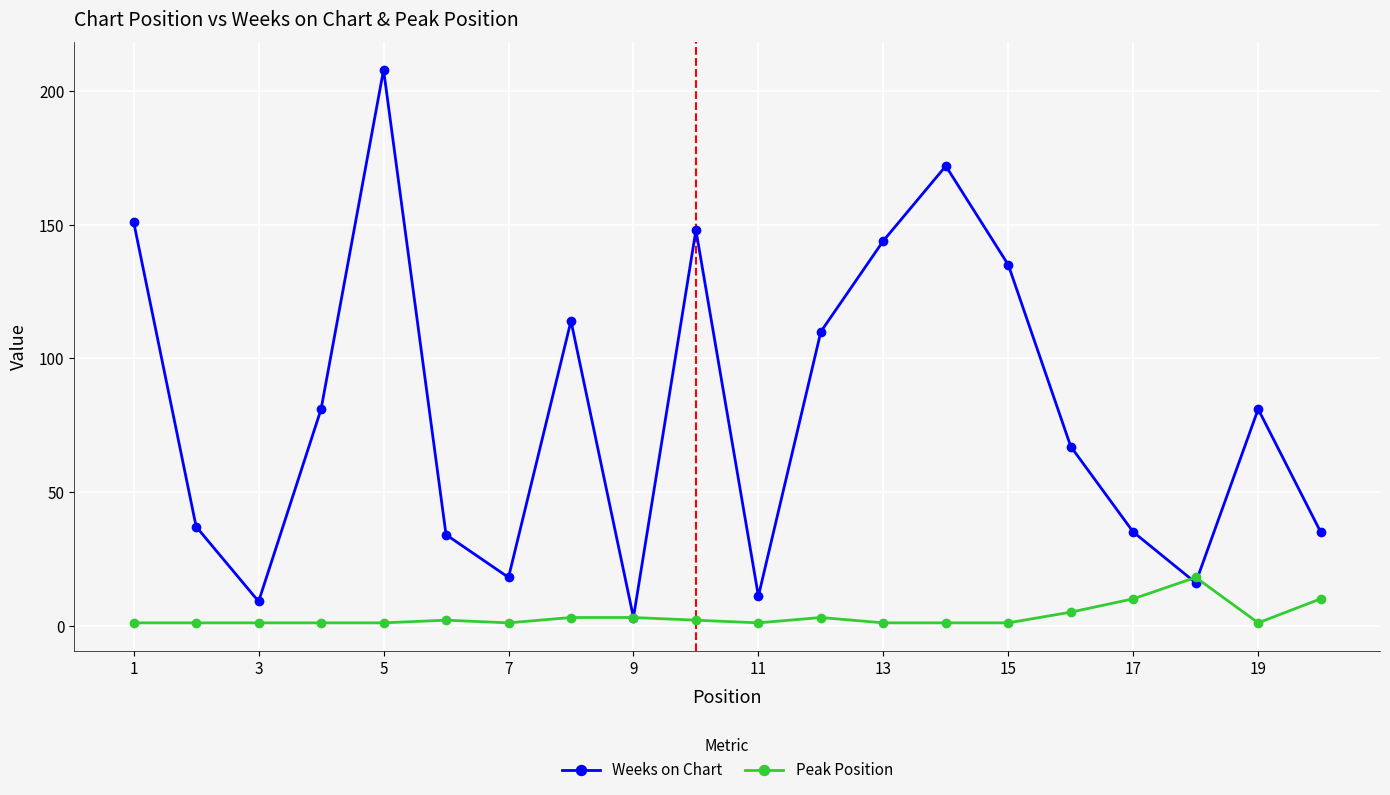

Which series has the largest total across all categories?

Weeks on Chart